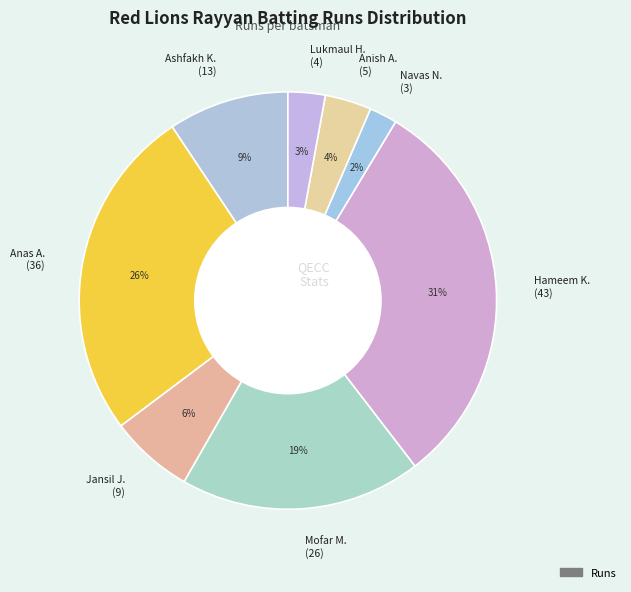

Is it true that Jansil J. (9) is 1% of the pie?

False